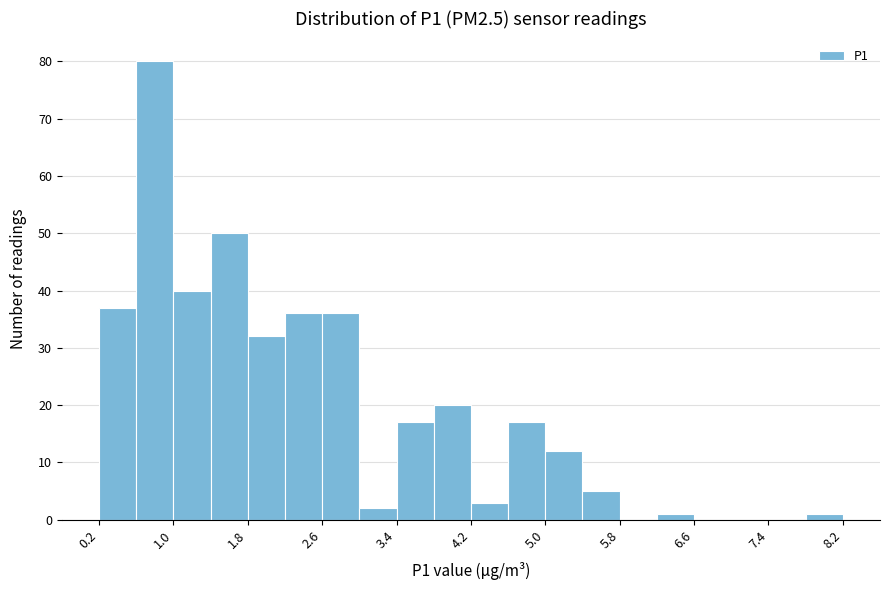

Which range on the x-axis has the tallest bar?

0.6 to 1.0